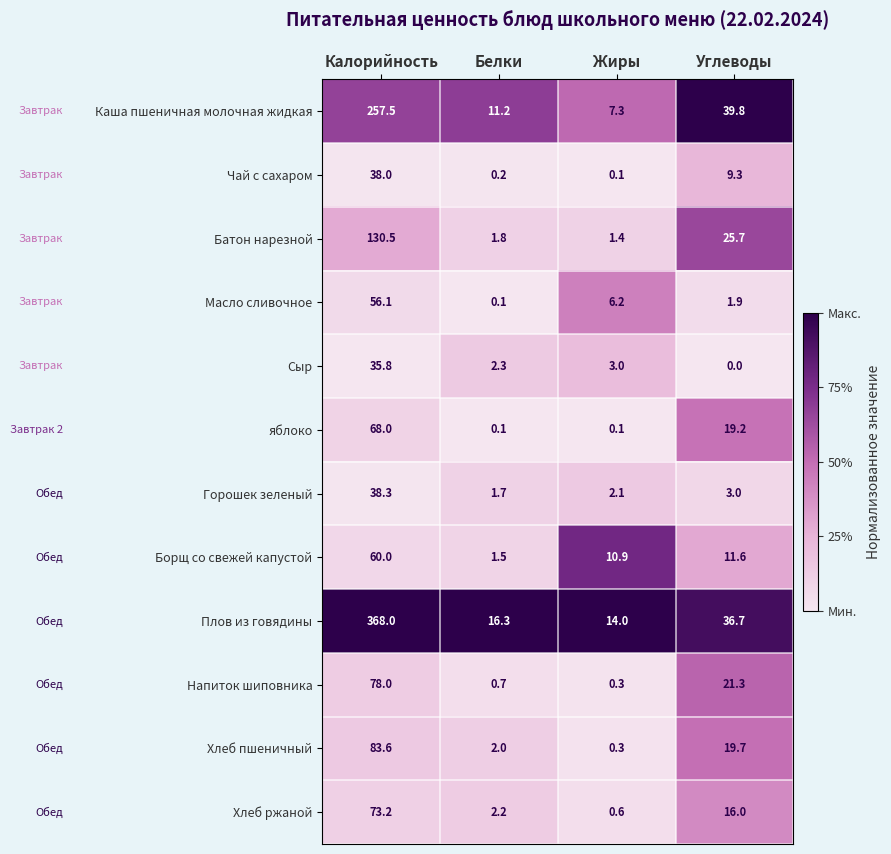

List the series in order of their peak value, lowest first.

Сыр, Чай с сахаром, Горошек зеленый, Масло сливочное, Борщ со свежей капустой, яблоко, Хлеб ржаной, Напиток шиповника, Хлеб пшеничный, Батон нарезной, Каша пшеничная молочная жидкая, Плов из говядины